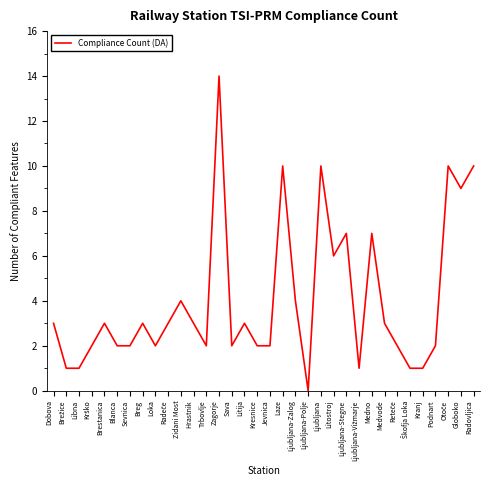

Between Trbovlje and Medno, which is larger?

Medno